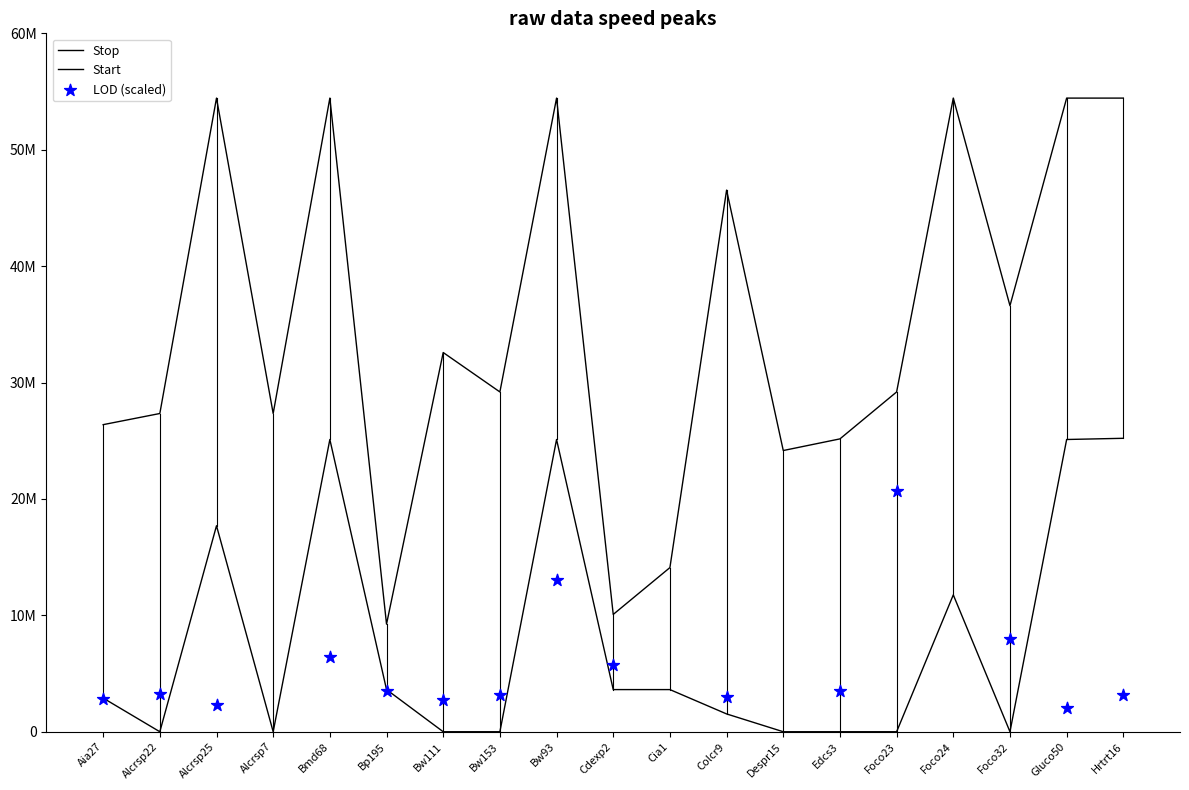

Which series has the largest total across all categories?

Stop